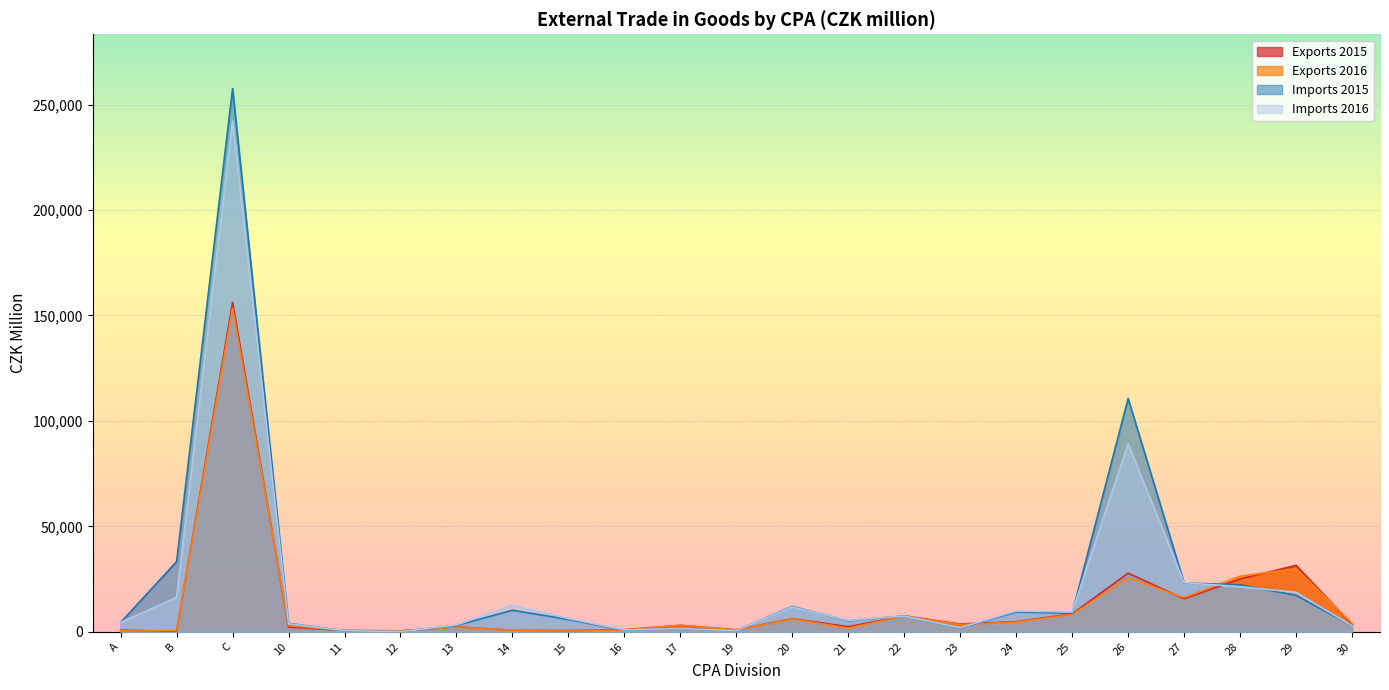

How many values in the Exports 2016 series exceed 3166?

11